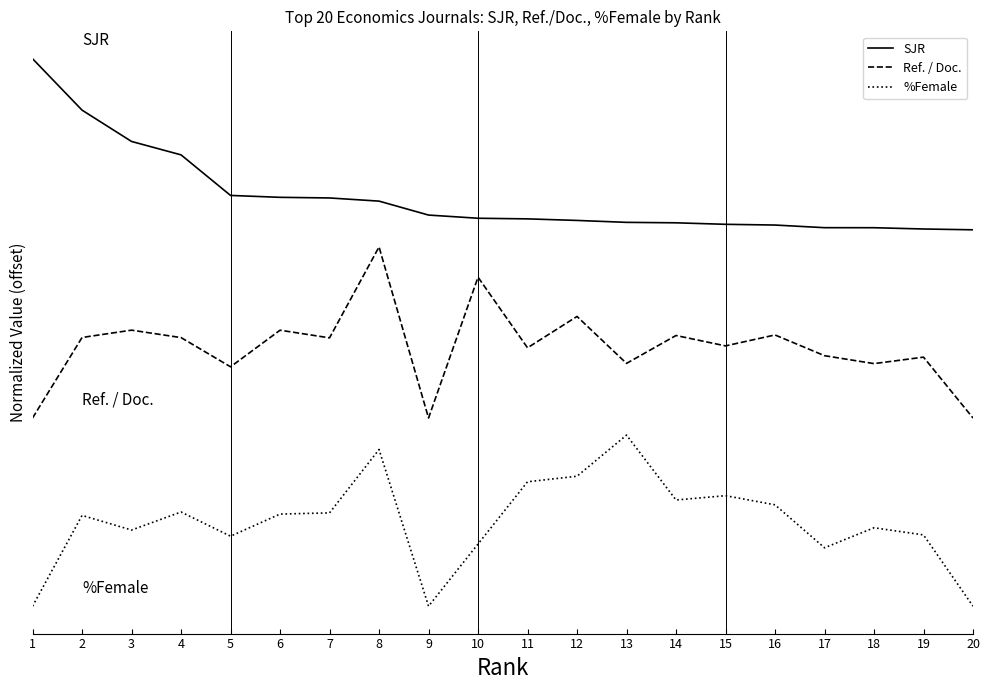

Is it true that SJR equals 2.2 at 18?

True